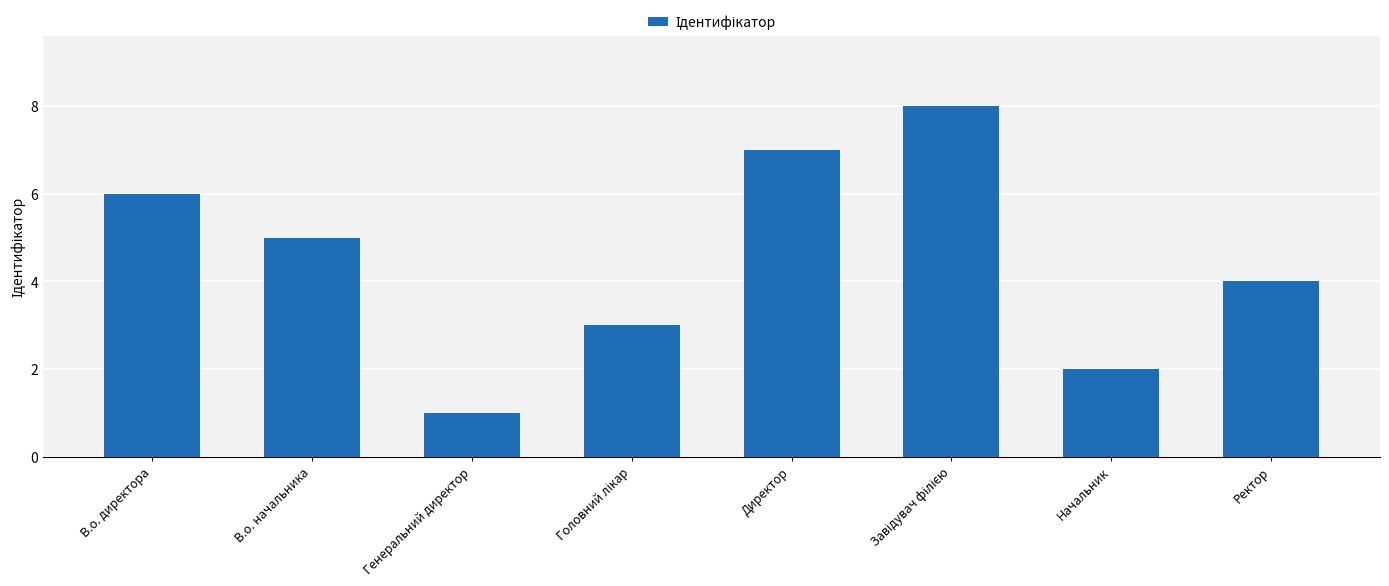

Which label corresponds to the smallest value in the chart?

Генеральний директор